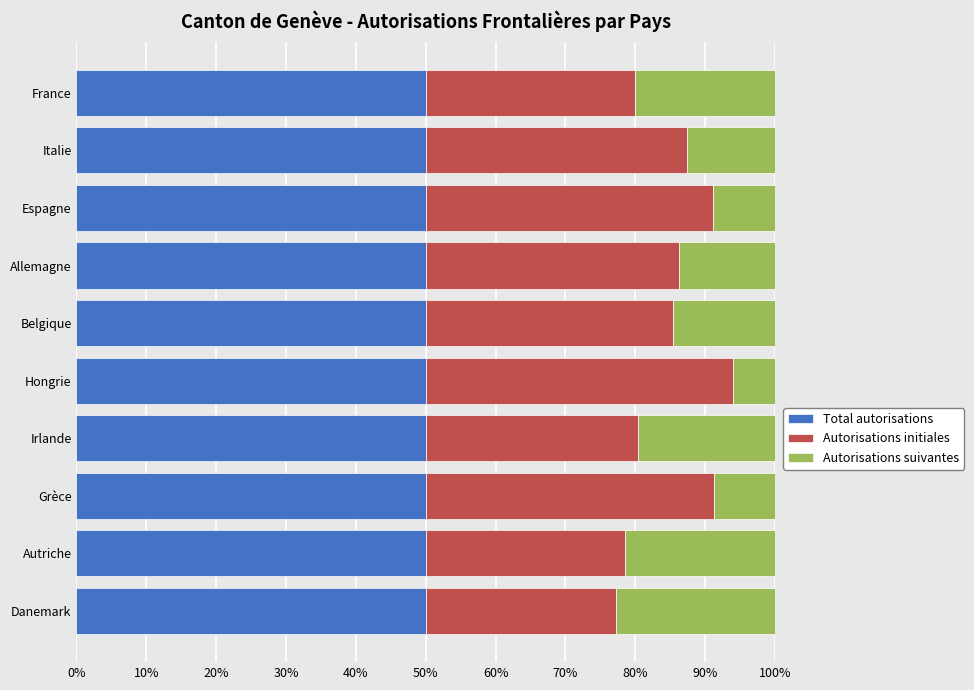

What is the total value across all series at Allemagne?

100.0